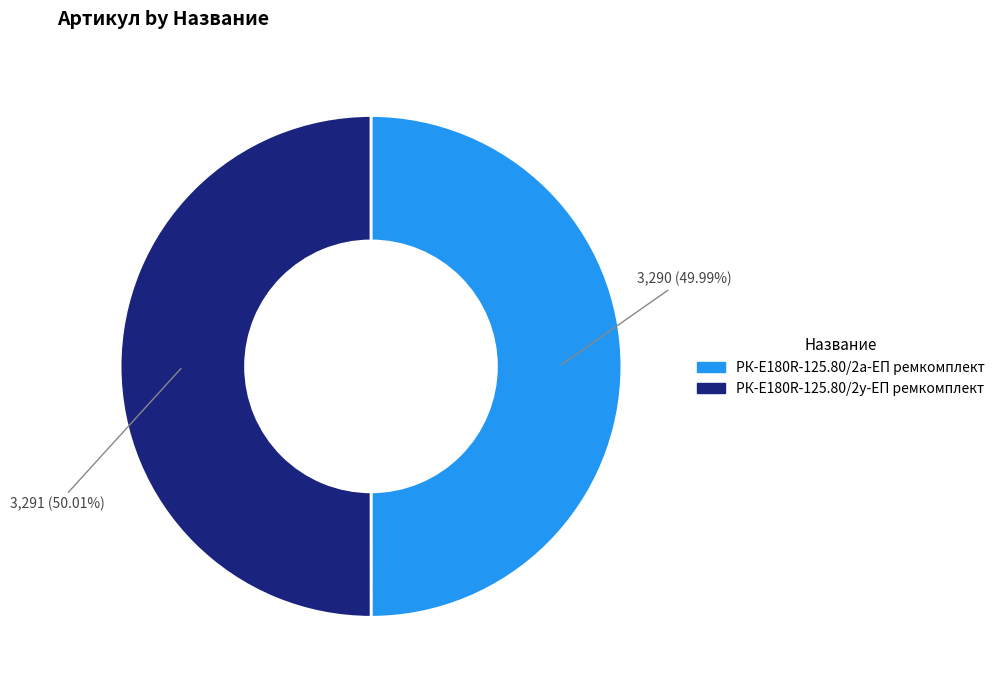

Is there a majority slice in this chart?

Yes